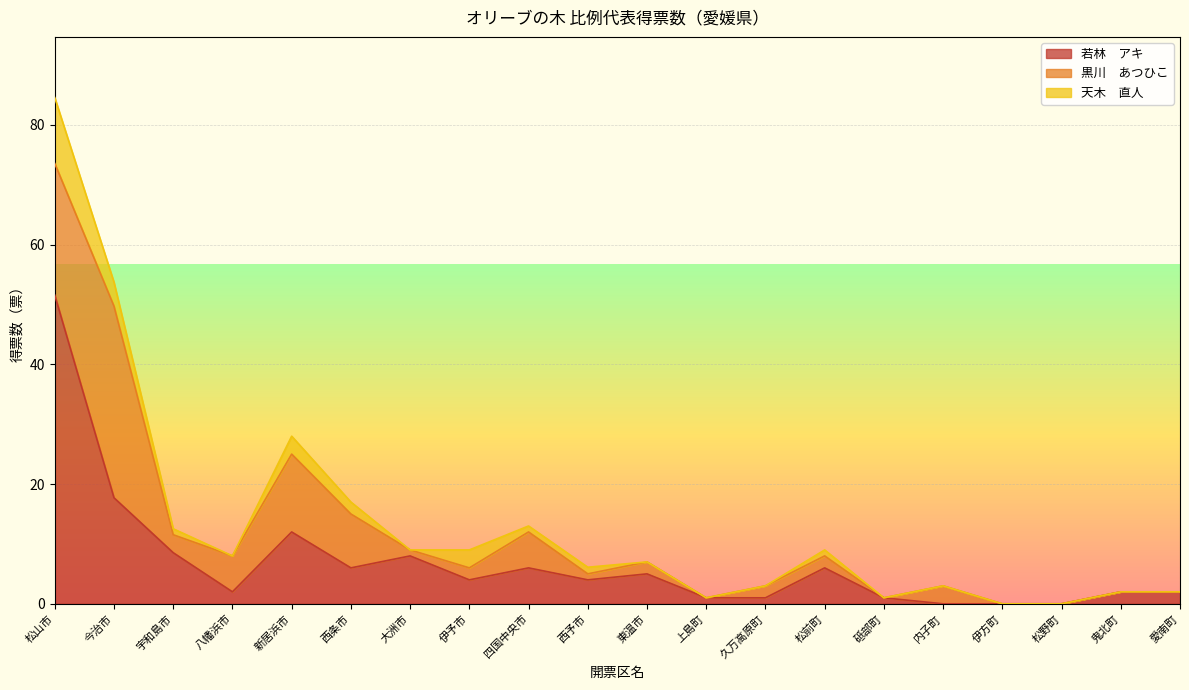

How many positive values does the 黒川　あつひこ series have?

14